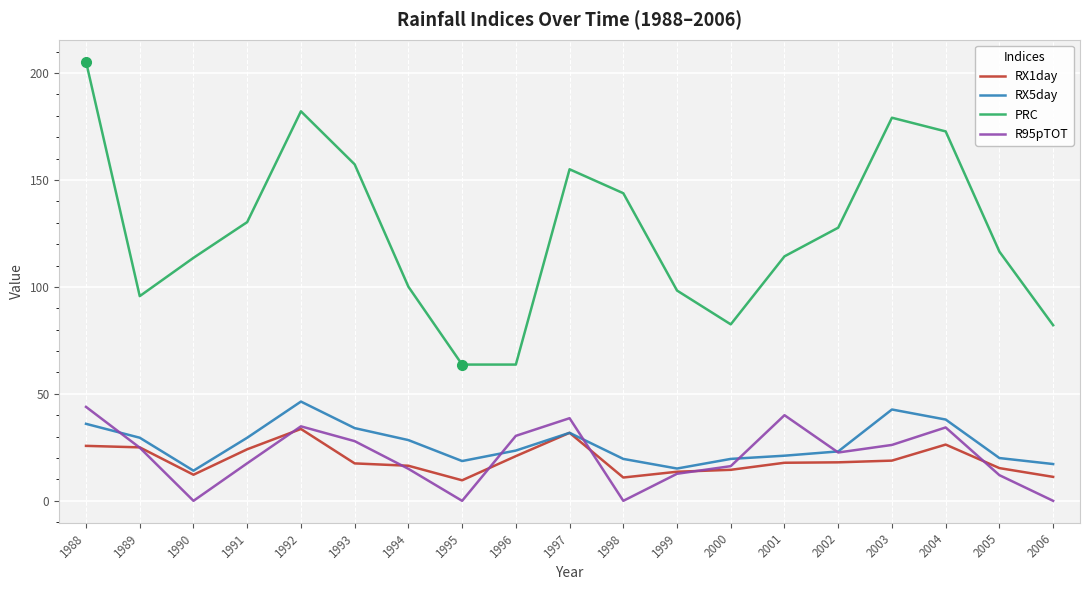

True or false: PRC has a value of 181.0 at 1990.

False